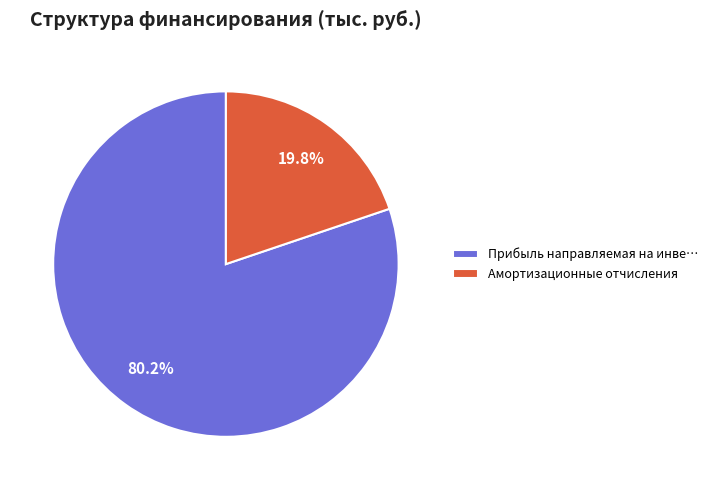

Which has a higher value, Прибыль направляемая на инве… or Амортизационные отчисления?

Прибыль направляемая на инве…